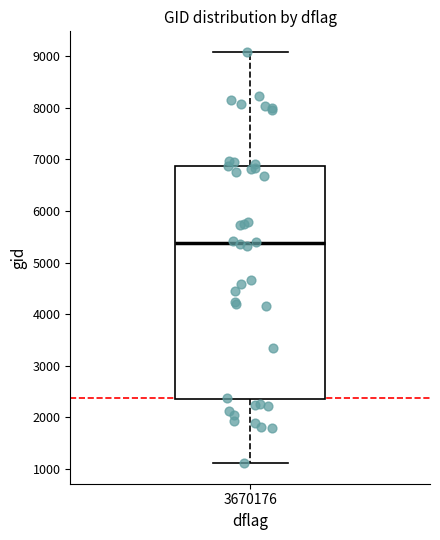

Transcribe this box plot: give where the median line is, the range the box spans, and where the two whiskers end, as read against the y-axis. The values are not printed on the chart, so give them approximately, as read against the axis.

median 5400, box 2300 to 6900, whiskers 1100 to 9100